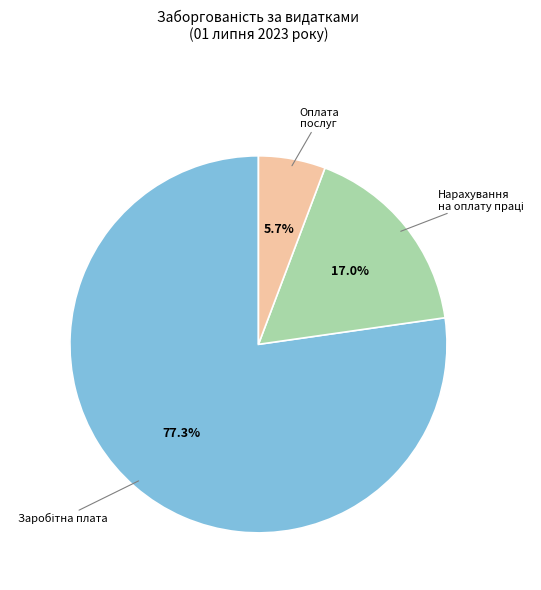

Which category has the smallest portion of the pie?

Оплата послуг